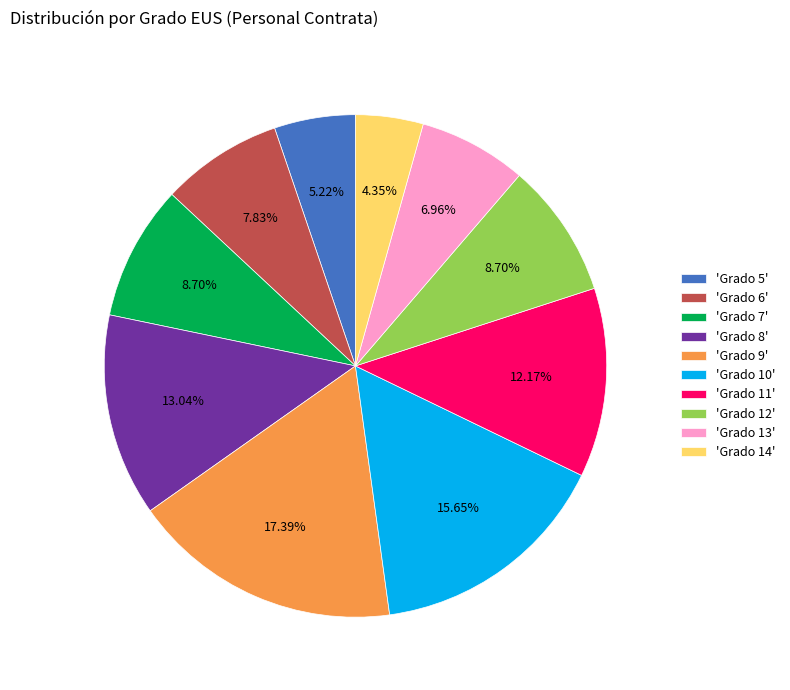

How many slices are in this pie chart?

10